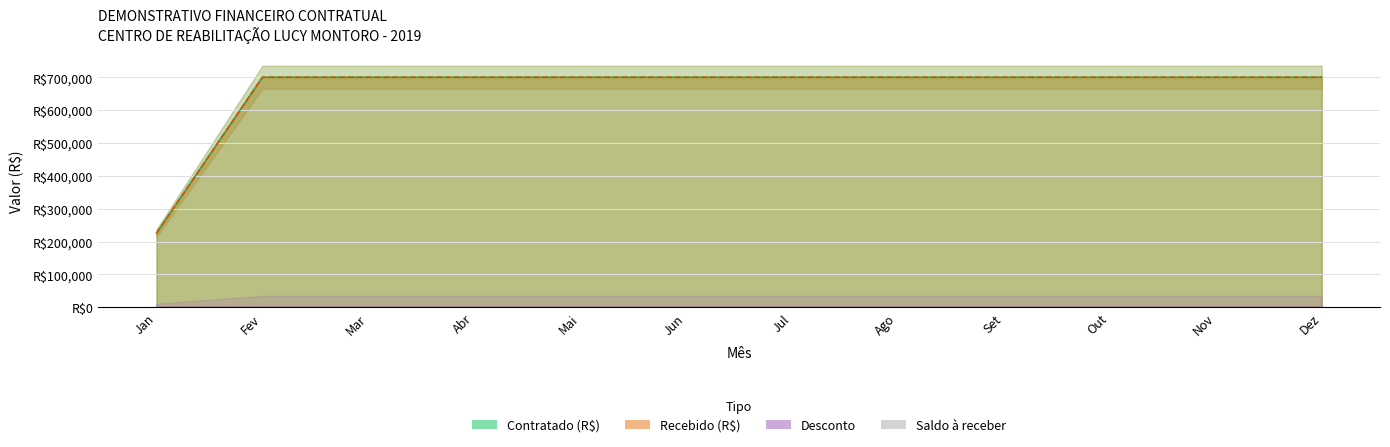

What position from the right is Set?

4